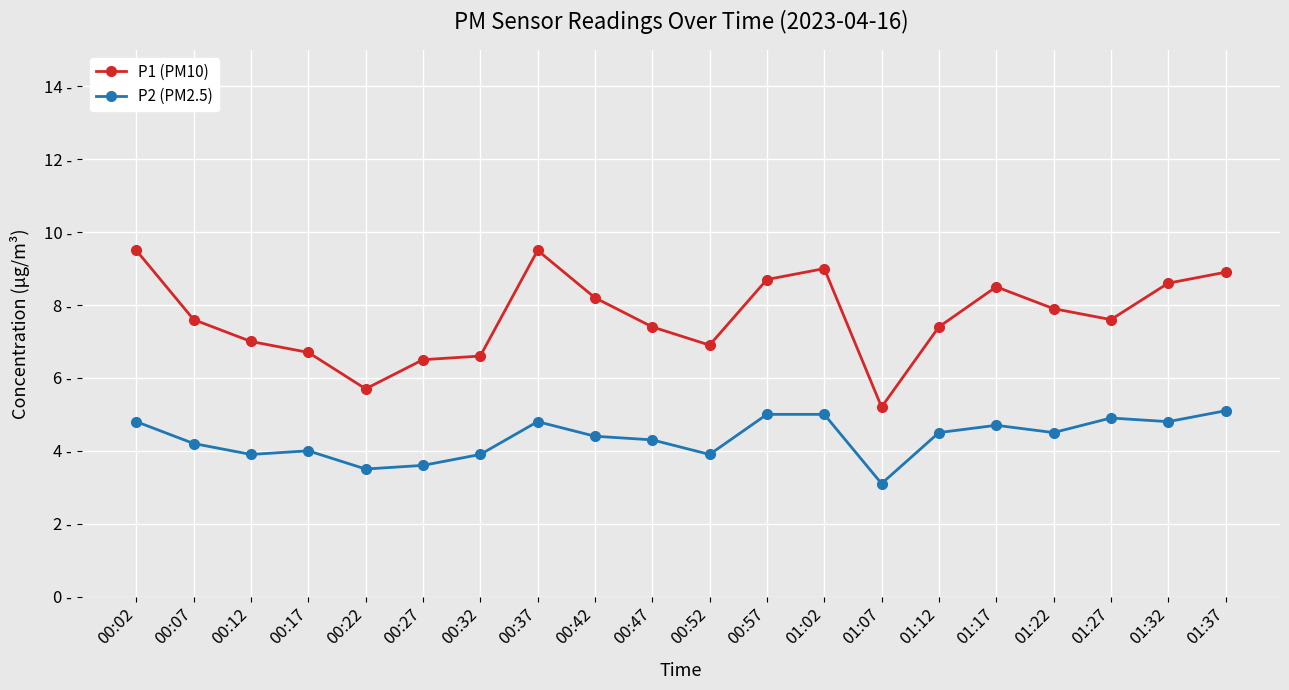

What are all the series names shown in the legend?

P1 (PM10), P2 (PM2.5)